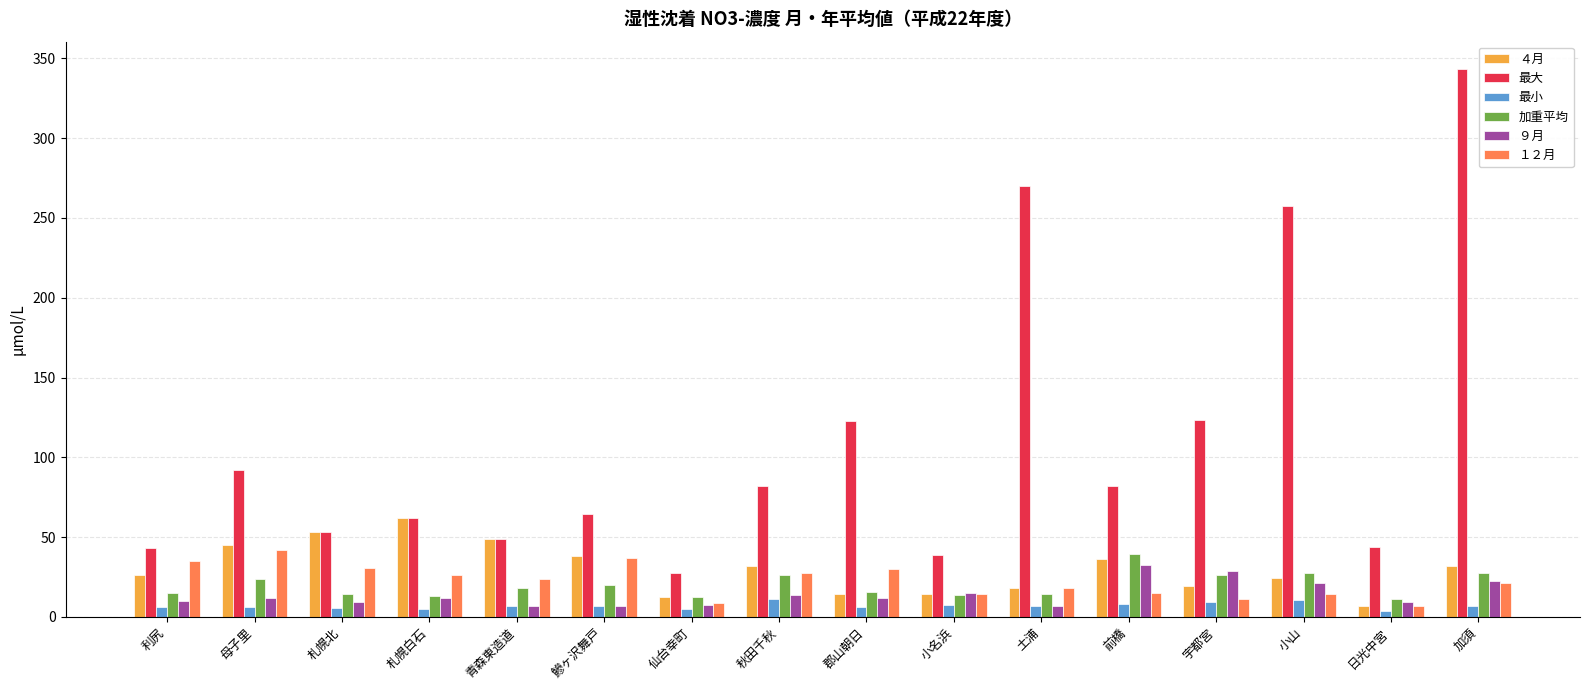

Which label corresponds to the largest value in the chart?

加須